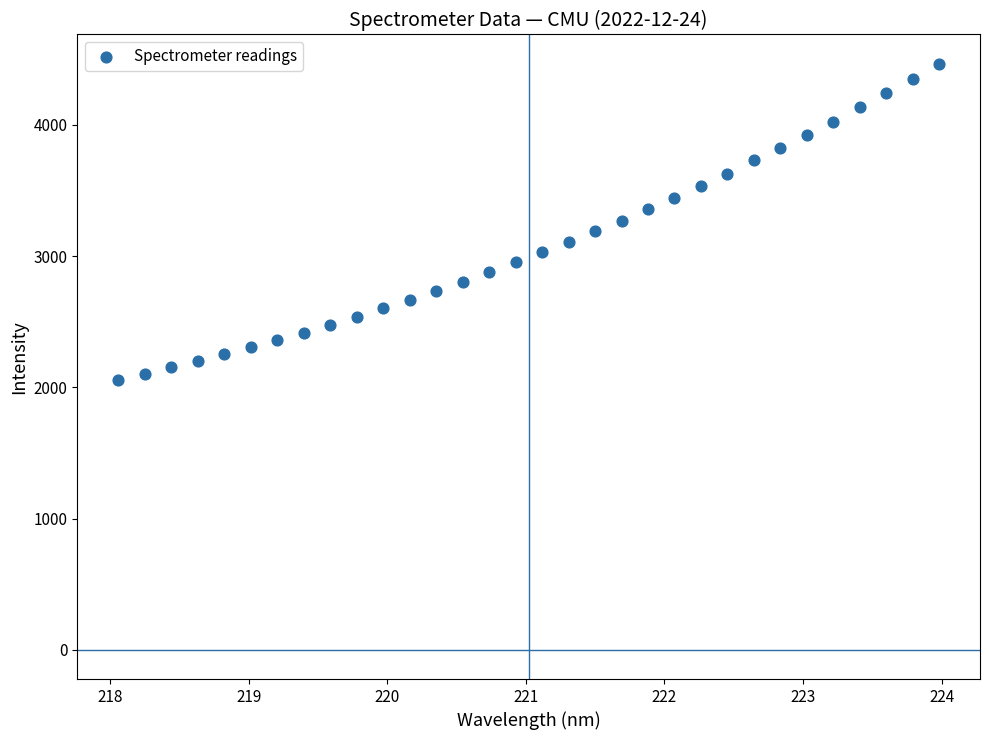

What is the range of Y values (max minus min)?

2411.7